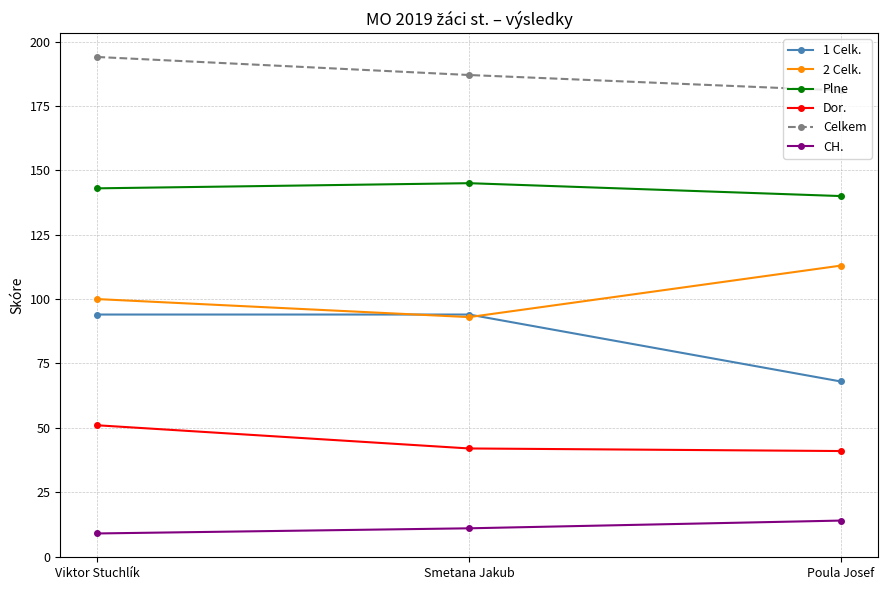

Rank the series by their maximum value, from lowest to highest.

CH., Dor., 1 Celk., 2 Celk., Plne, Celkem